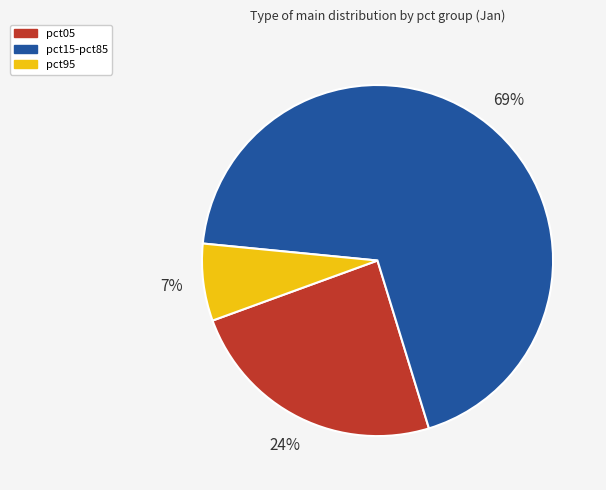

To the nearest percent, what is the average slice percentage?

33%